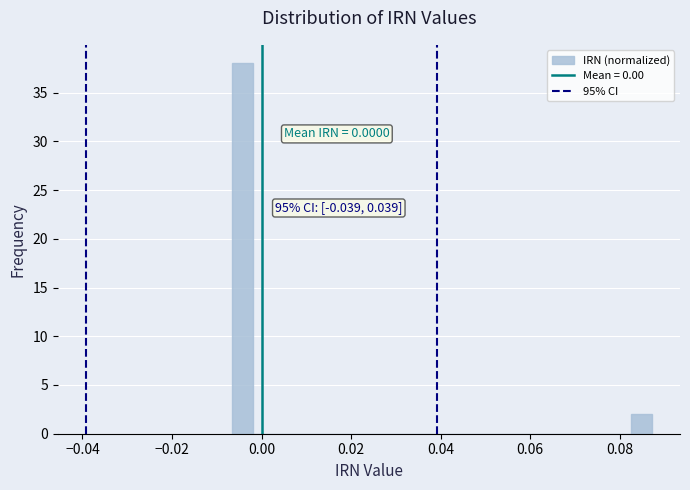

Around what value on the x-axis is the tallest bar? Give the approximate position of its centre, as read against the axis.

-0.004